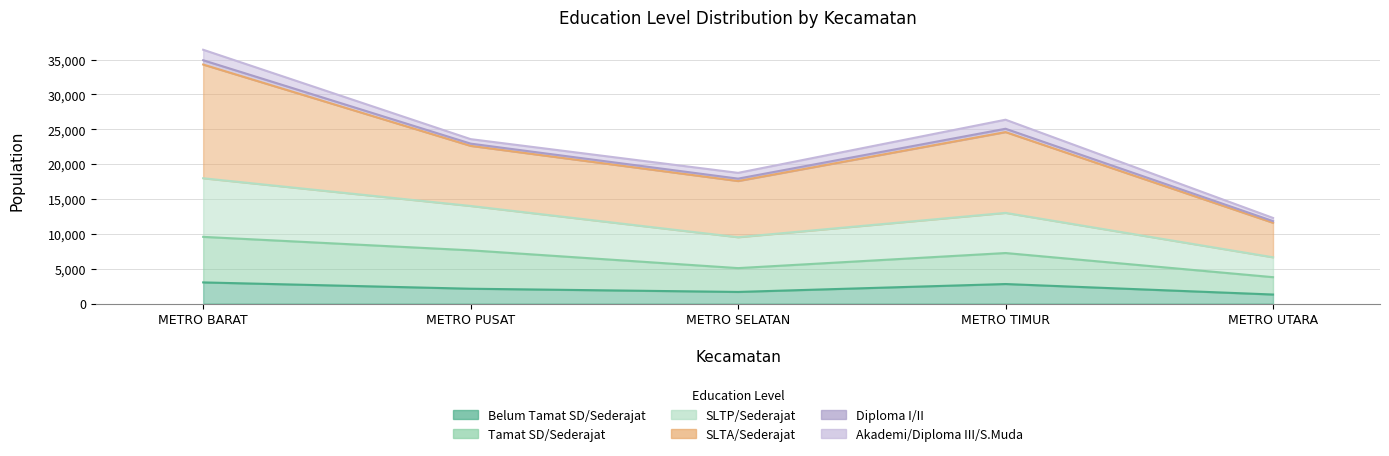

Between METRO BARAT and METRO UTARA, which series saw the biggest shift?

SLTA/Sederajat